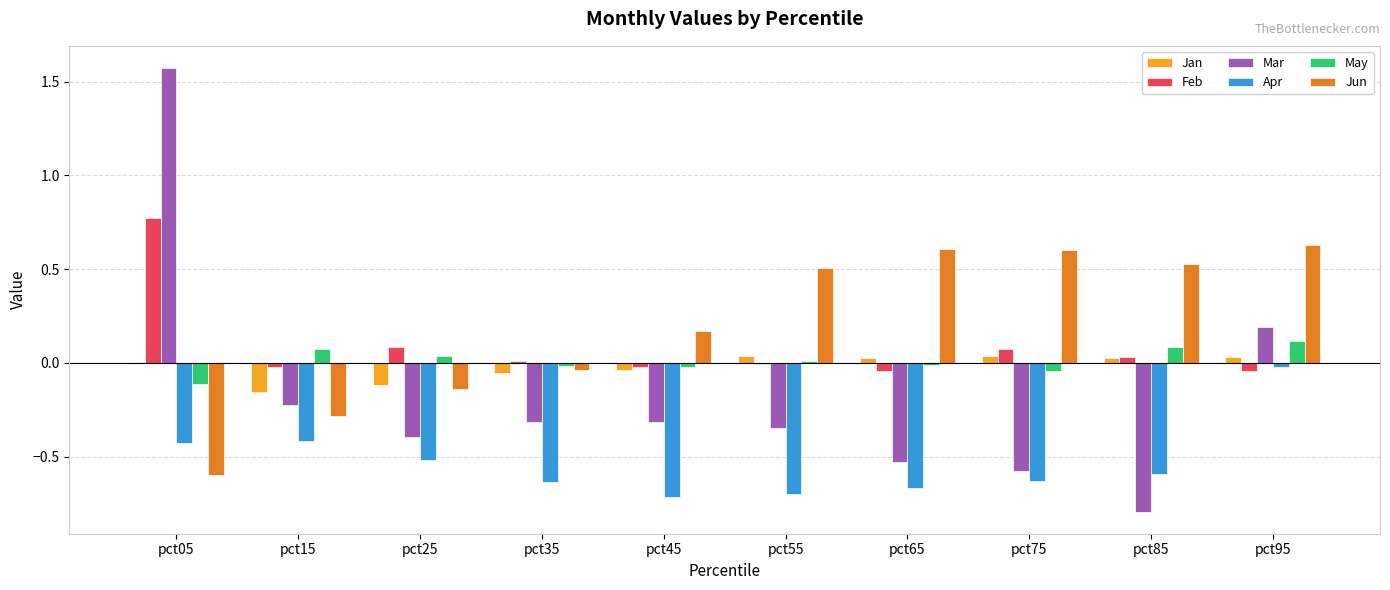

Which series has the largest total across all categories?

Jun